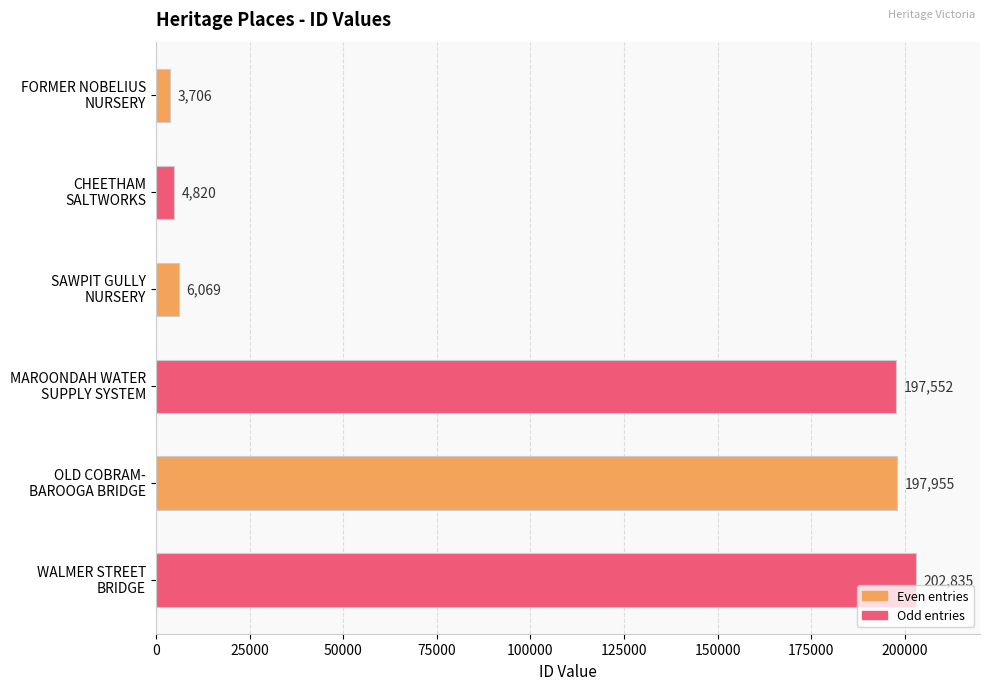

What is the value of the 4th bar from the top?

197552